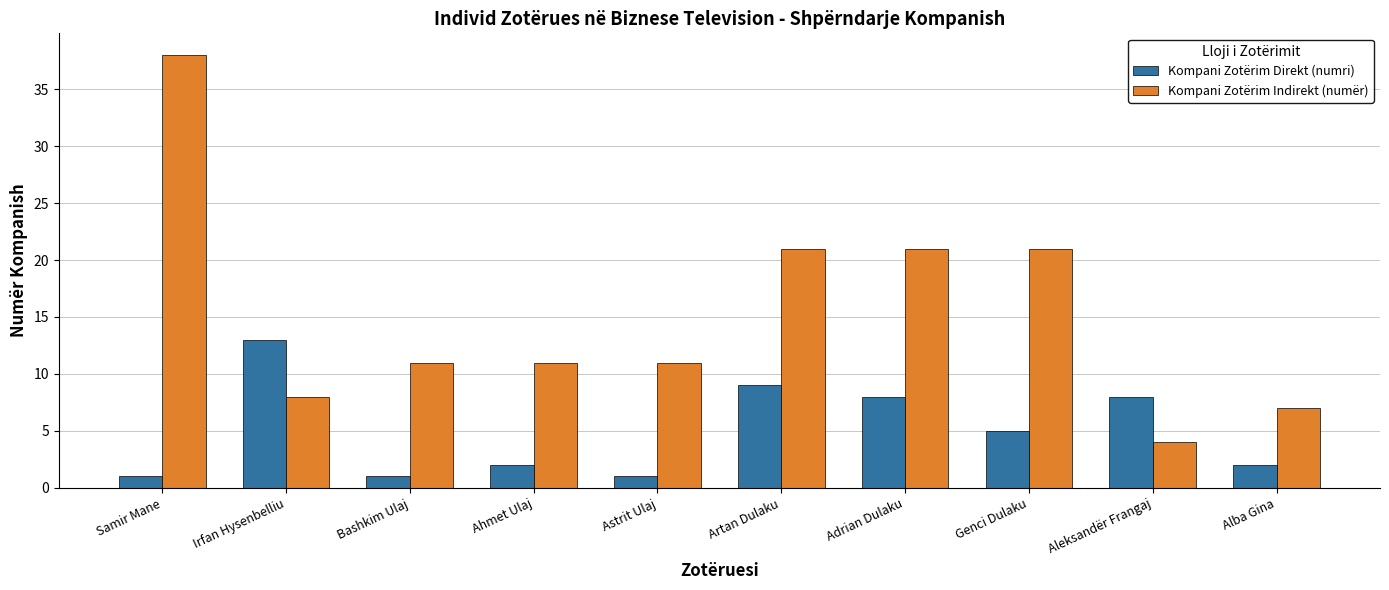

Between Genci Dulaku and Alba Gina, which series saw the biggest shift?

Kompani Zotërim Indirekt (numër)